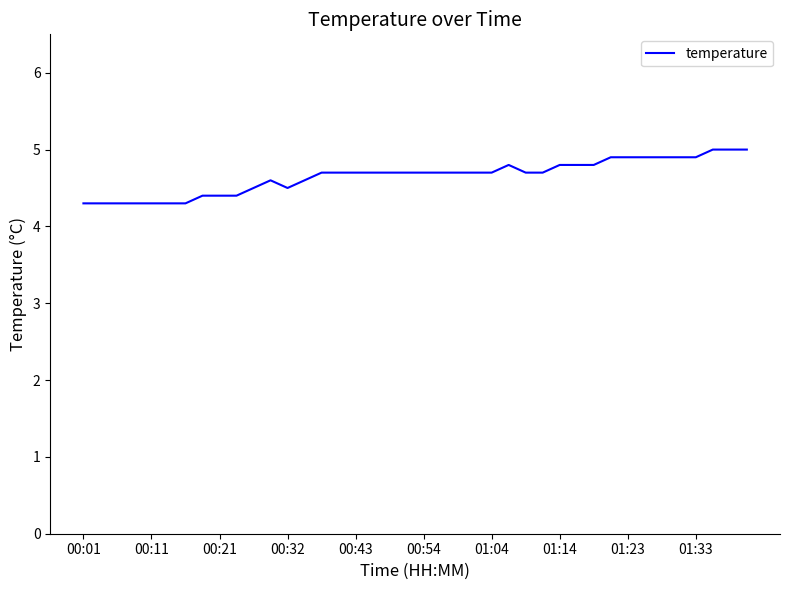

What is the minimum value shown in the chart?

4.3